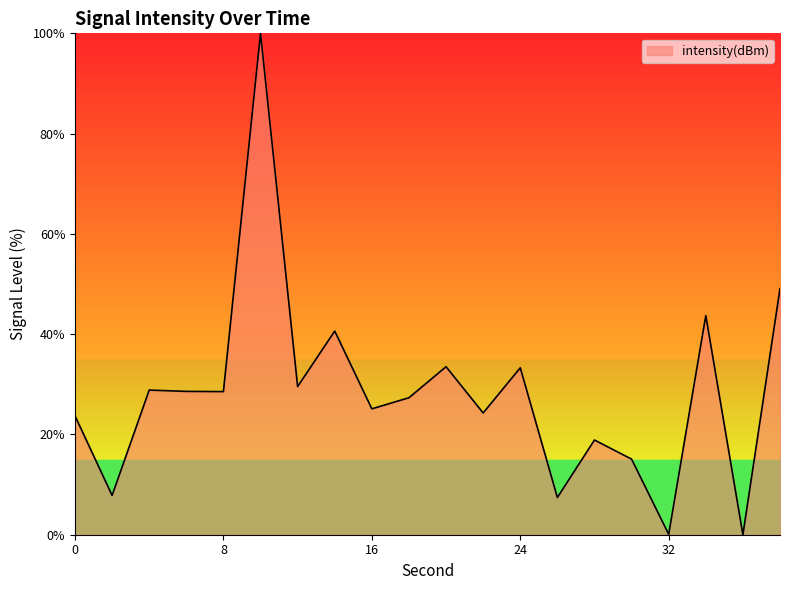

What is the maximum value shown in the chart?

100.0